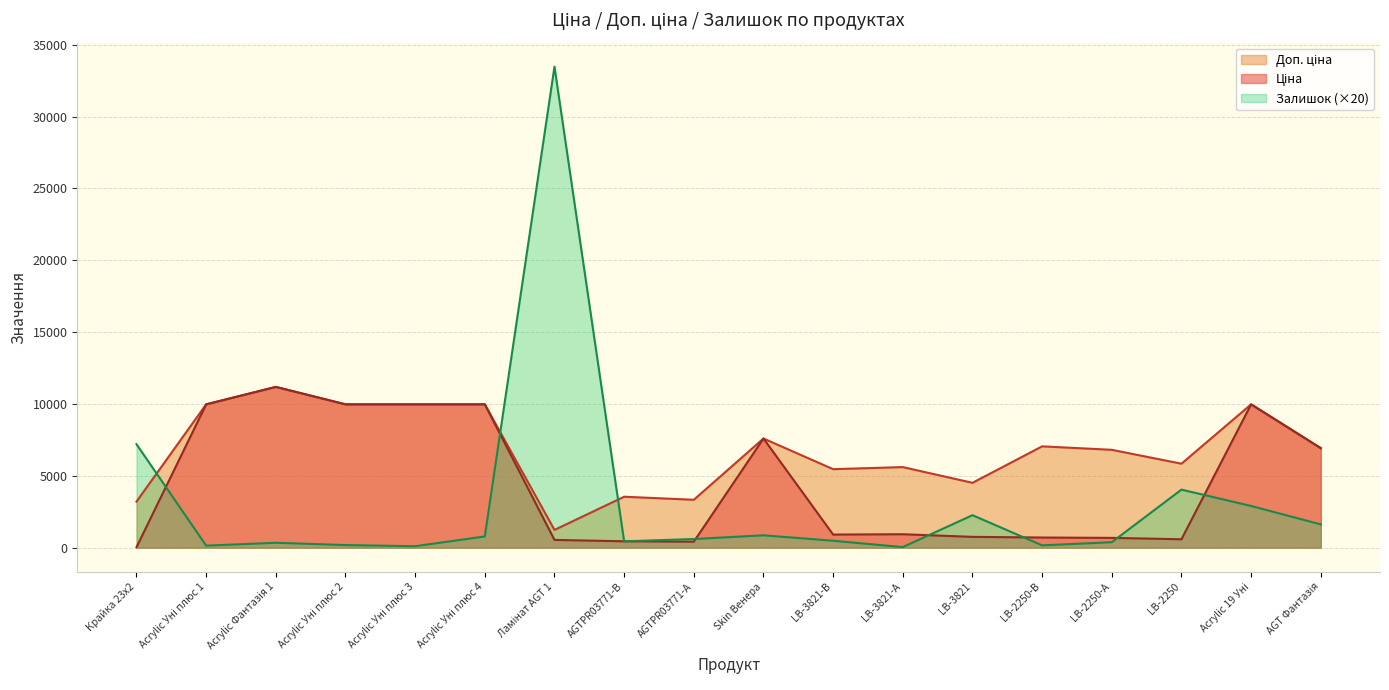

At how many categories does at least one series exceed 20574?

1